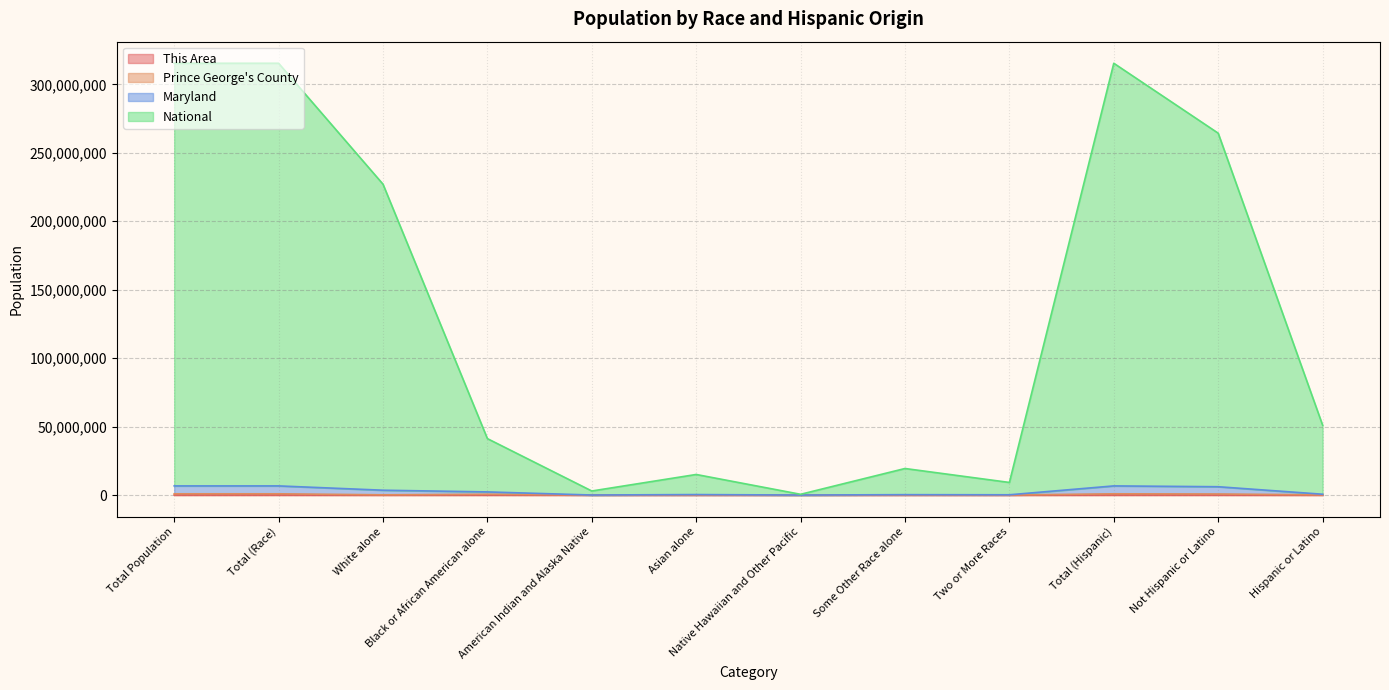

What is the difference between the second highest and minimum values in the This Area series?

43173